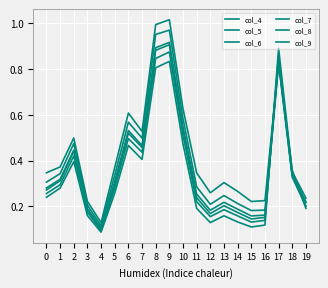

Between 15 and 16, which series saw the biggest shift?

col_9